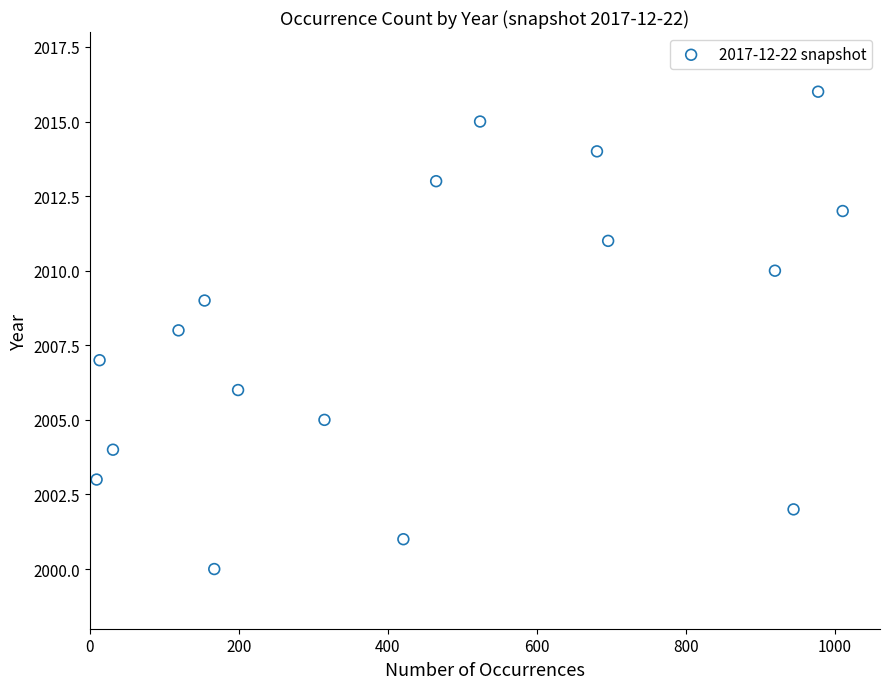

What is the range of X values (max minus min)?

1002